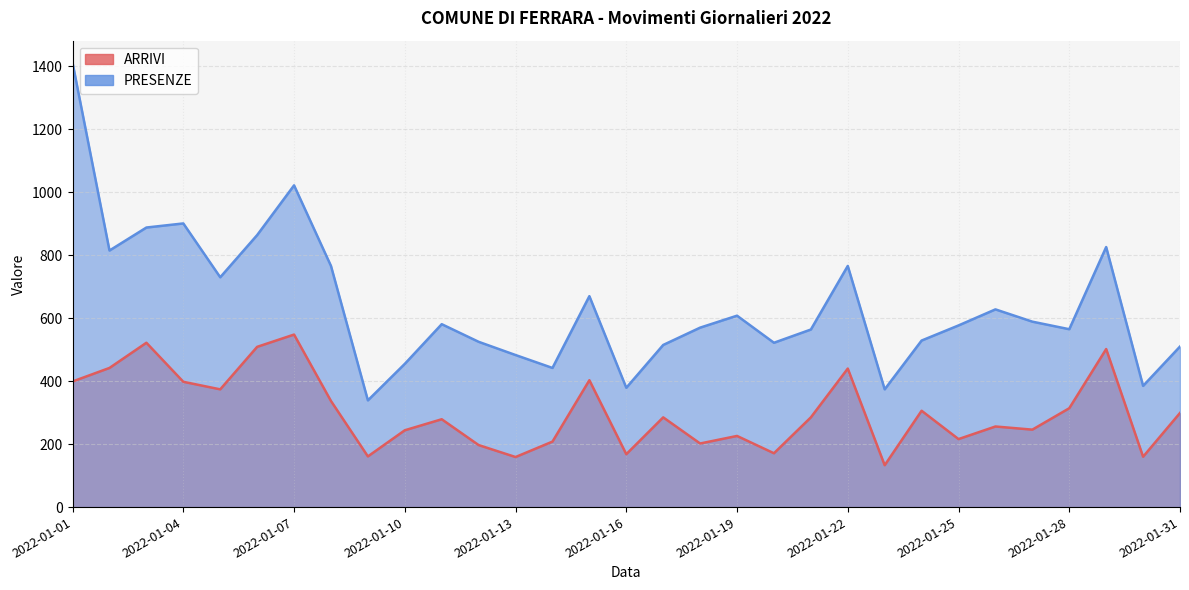

How many values in the PRESENZE series exceed 577?

15